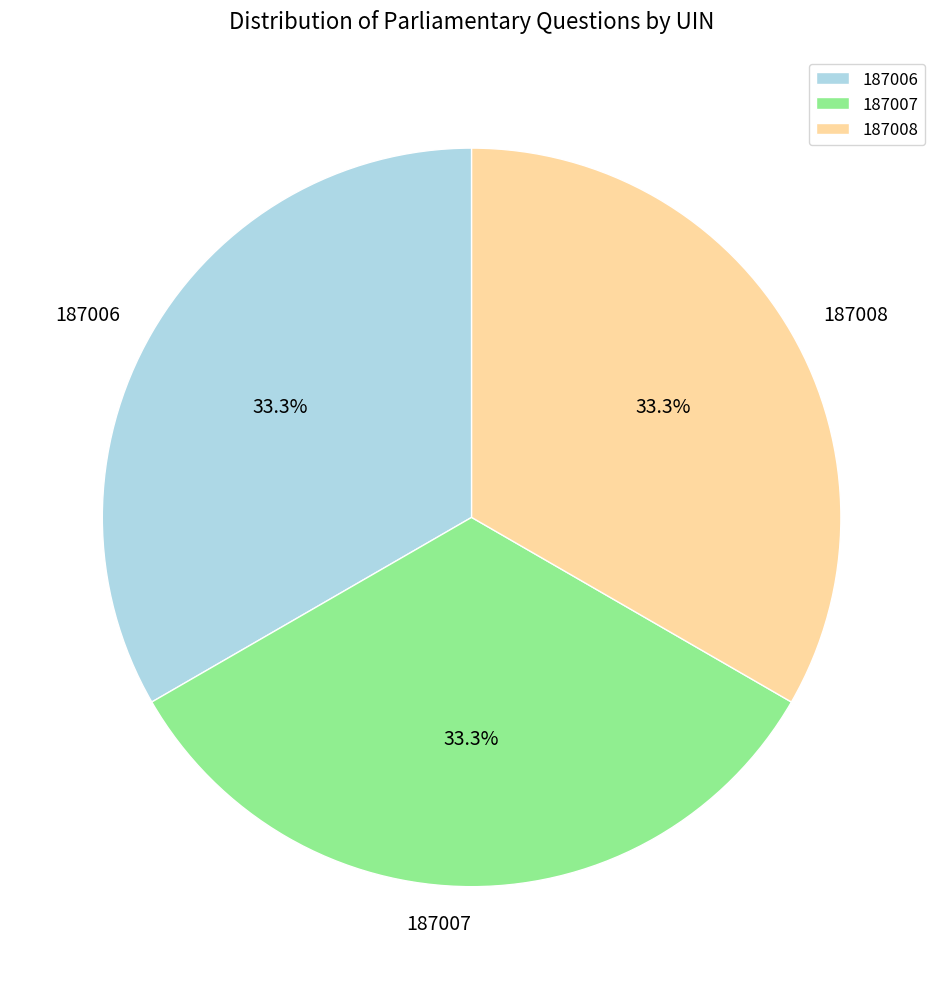

What is the total percentage of 187006 and 187007?

66.7%